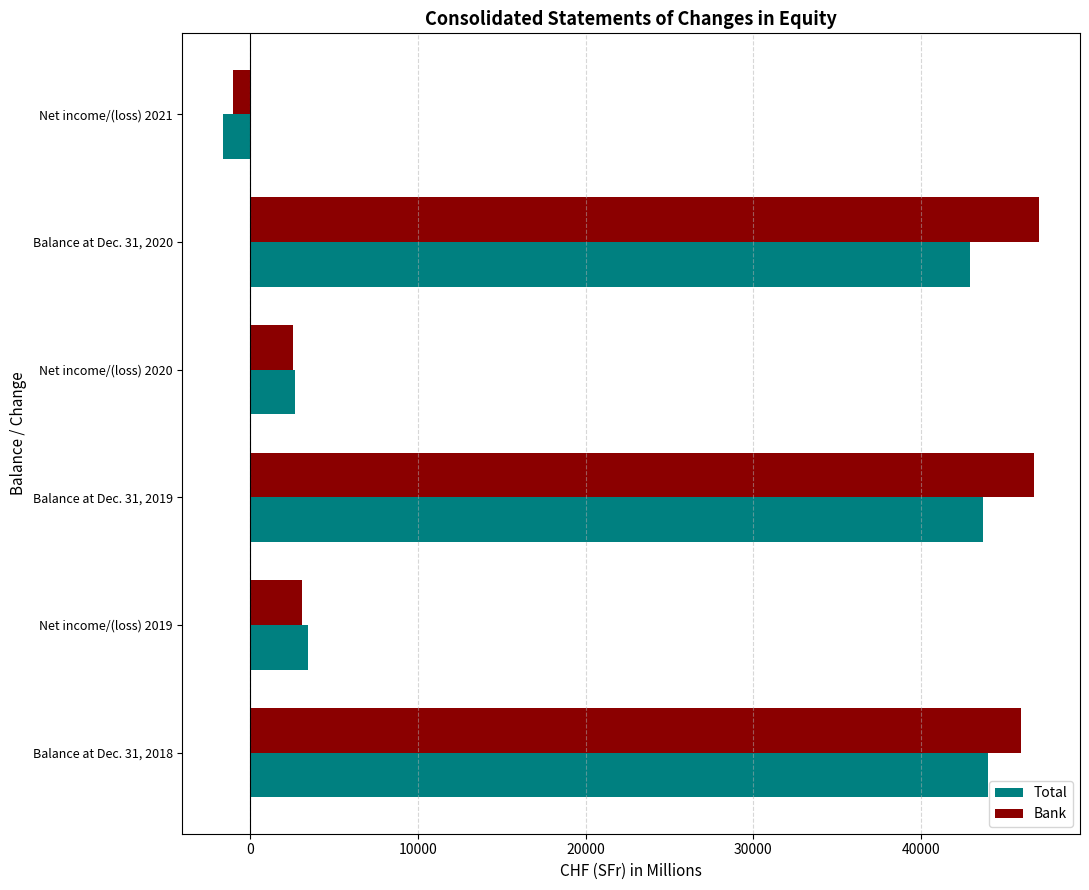

What is the smallest value displayed?

-1626